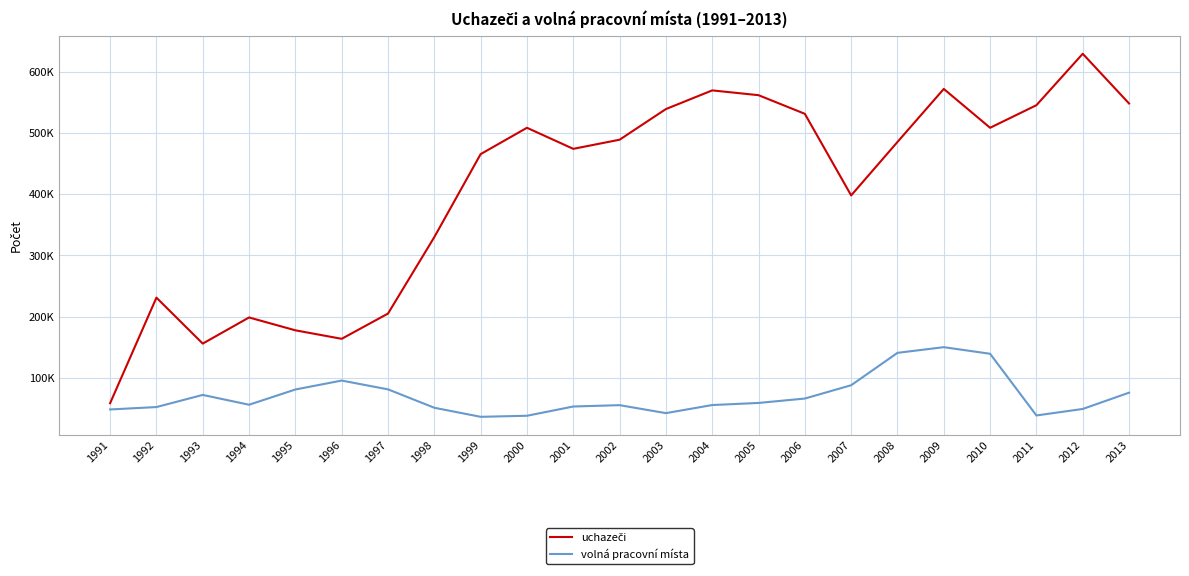

Is this an area chart (filled region under the line)?

No